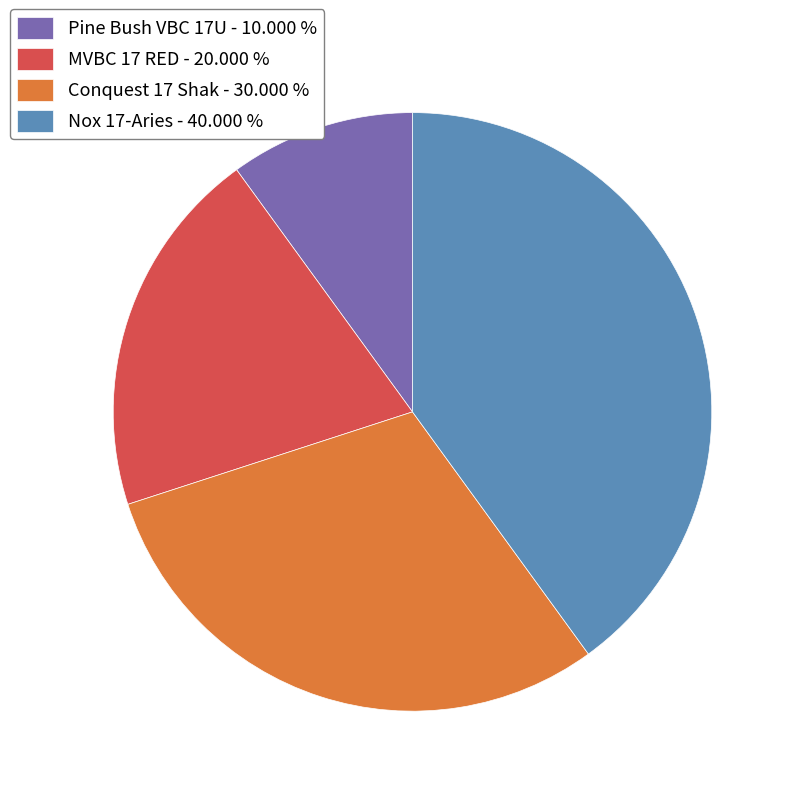

Rank the categories by value from lowest to highest.

Pine Bush VBC 17U, MVBC 17 RED, Conquest 17 Shak, Nox 17-Aries